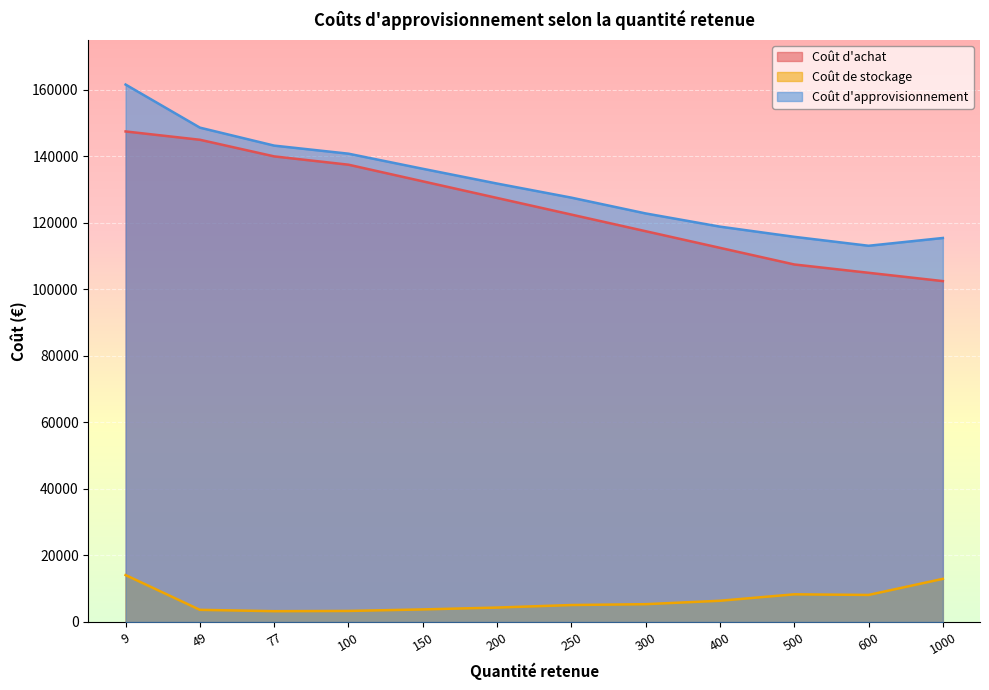

At which category is the sum across all series the highest?

9